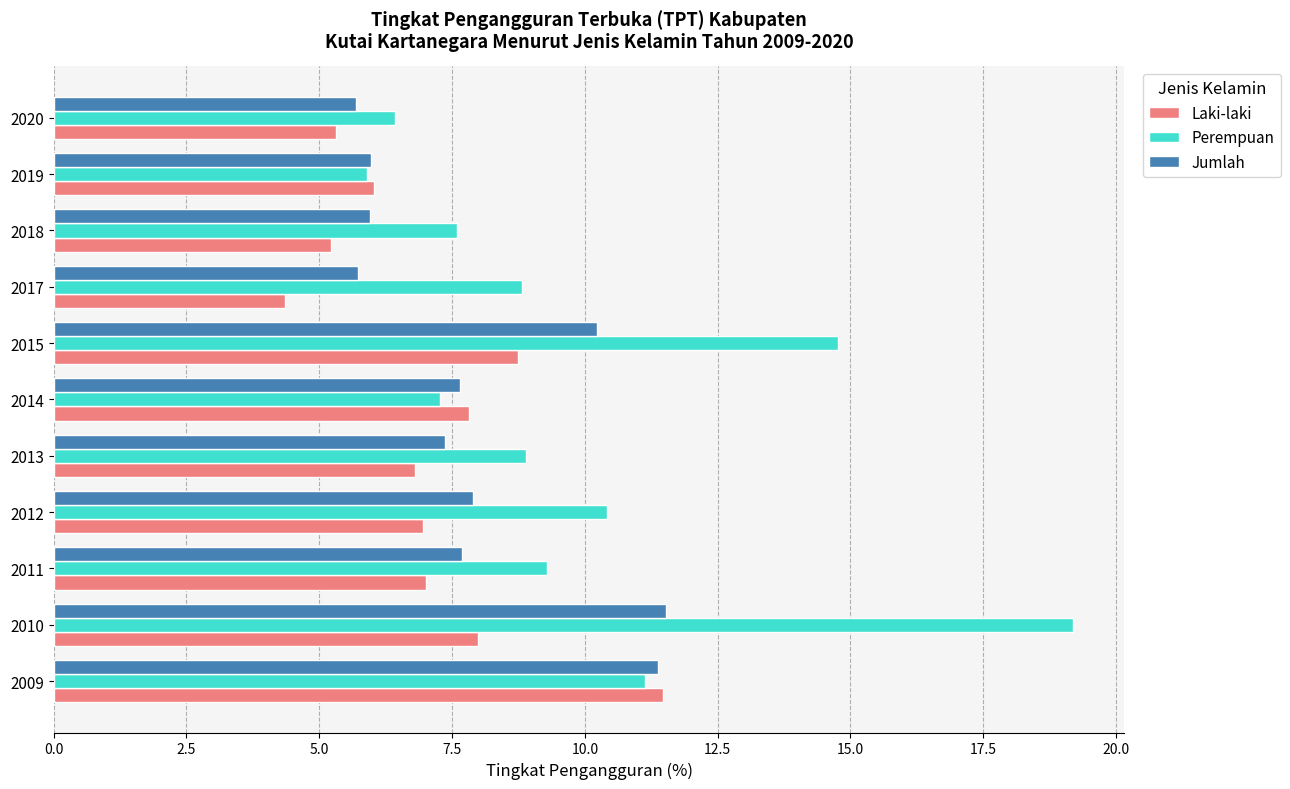

True or false: Perempuan has a value of 18.2 at 2012.

False